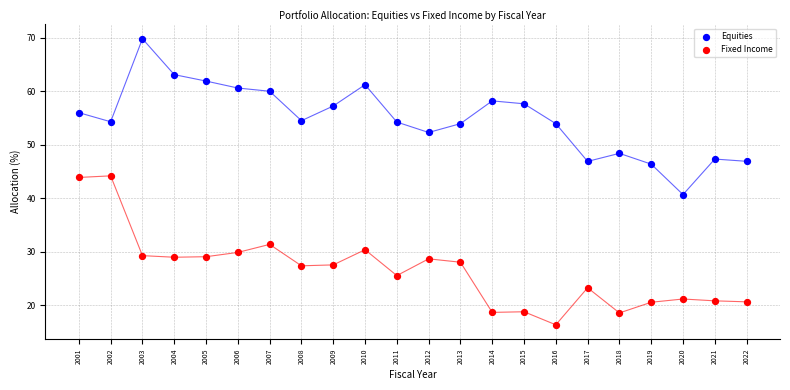

Across all data points, what is the range of Y values (max minus min)?

53.4